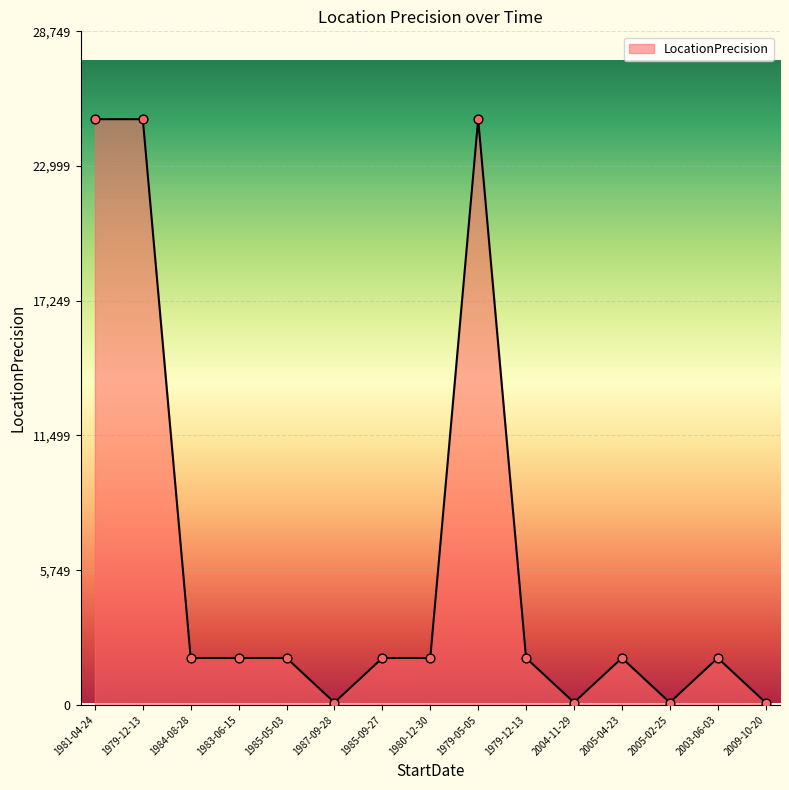

What is the change in value from 1981-04-24 to 2005-04-23?

-23000